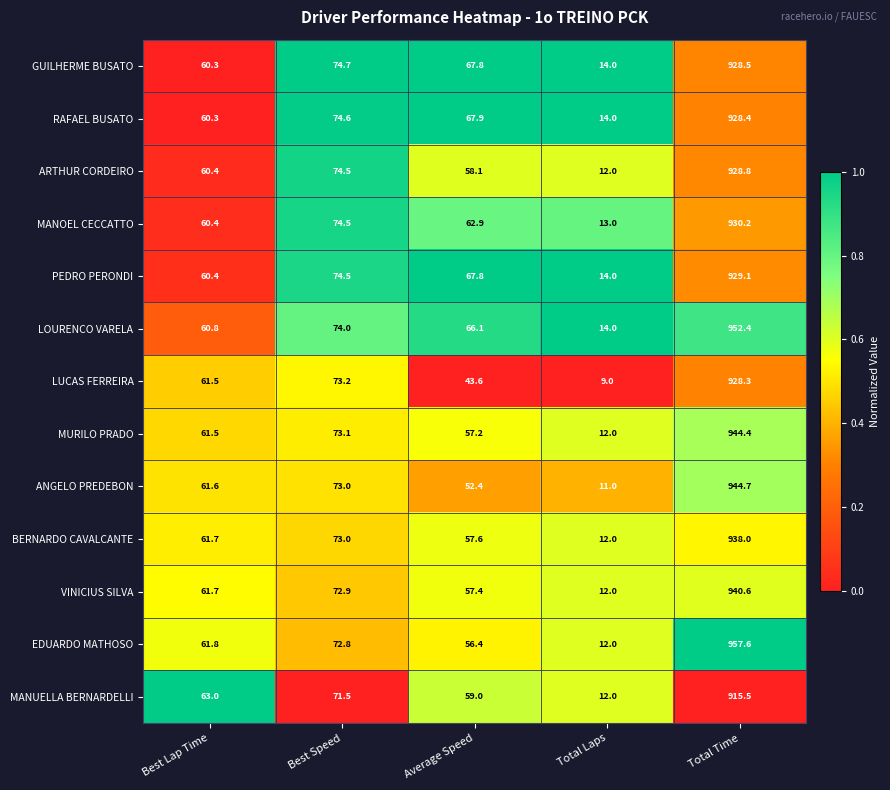

What is the total value across all series at Best Speed?

956.3